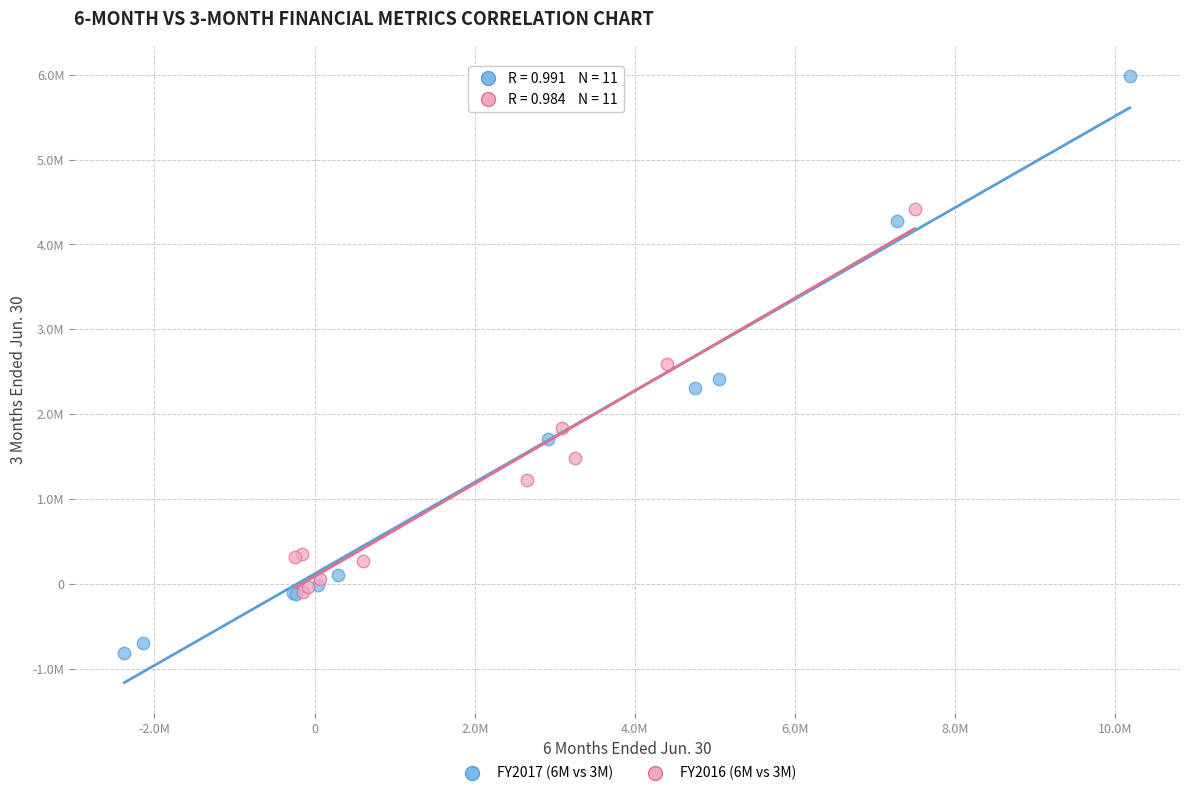

What are all the series names shown in the legend?

FY2017 (6M vs 3M), FY2016 (6M vs 3M)